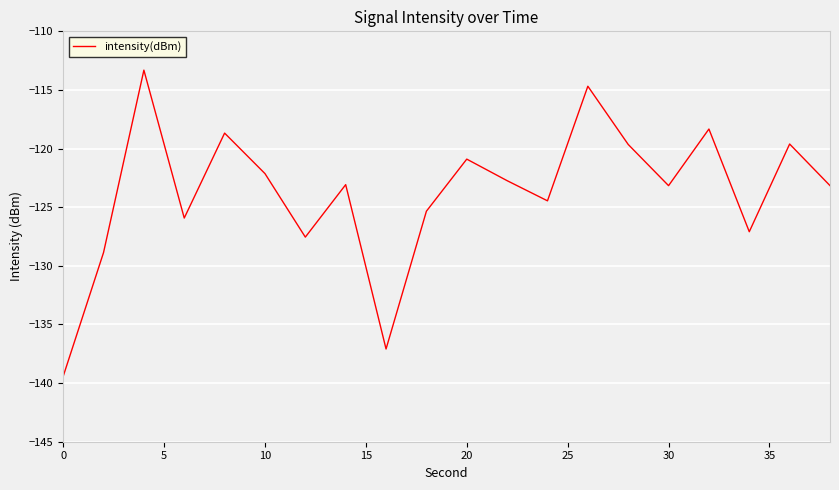

How many values exceed -123?

9